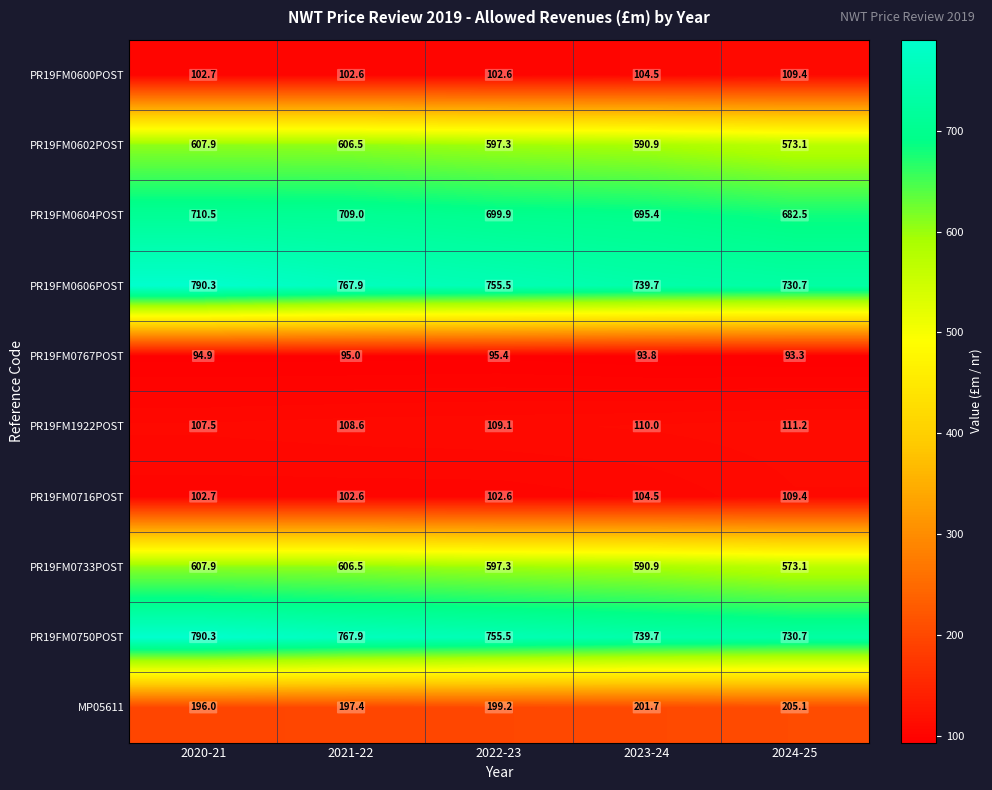

Where is PR19FM0750POST nearest to the value 760?

2022-23